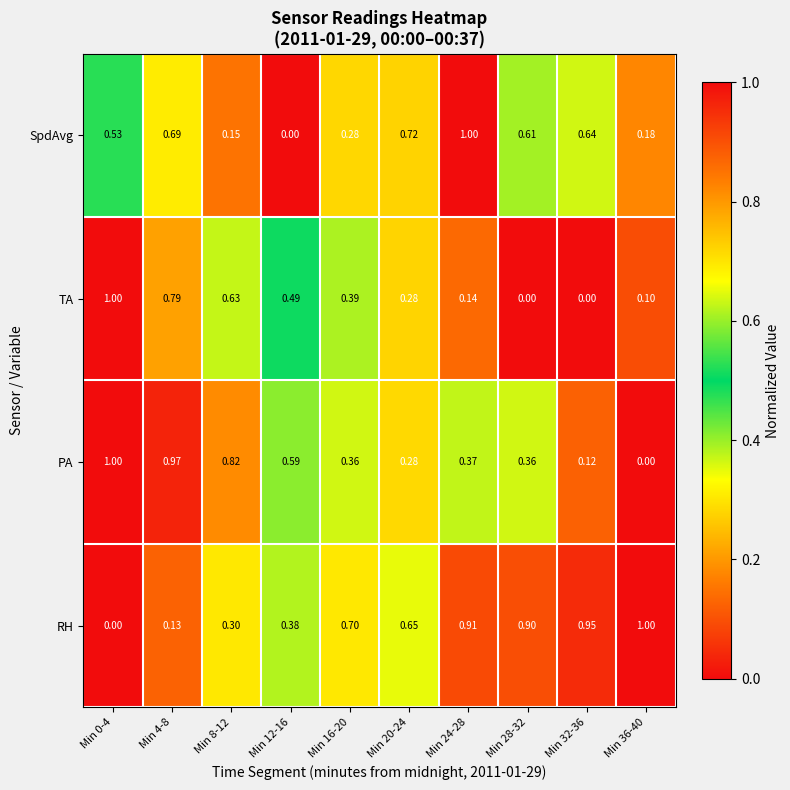

At which category is the sum across all series the highest?

Min 4-8